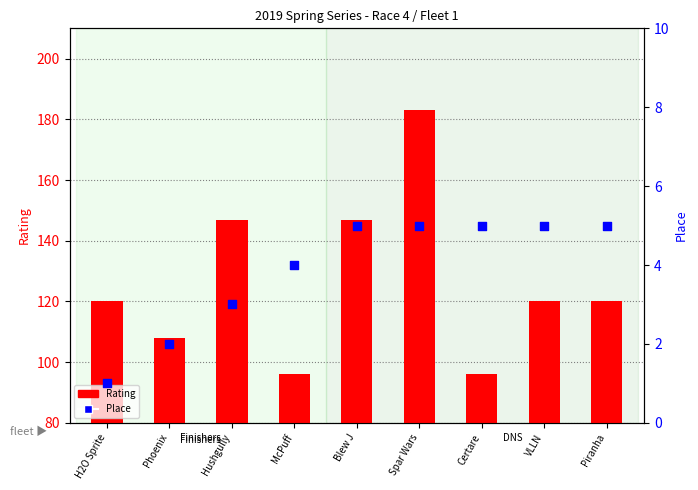

Which series has the largest total across all categories?

Rating